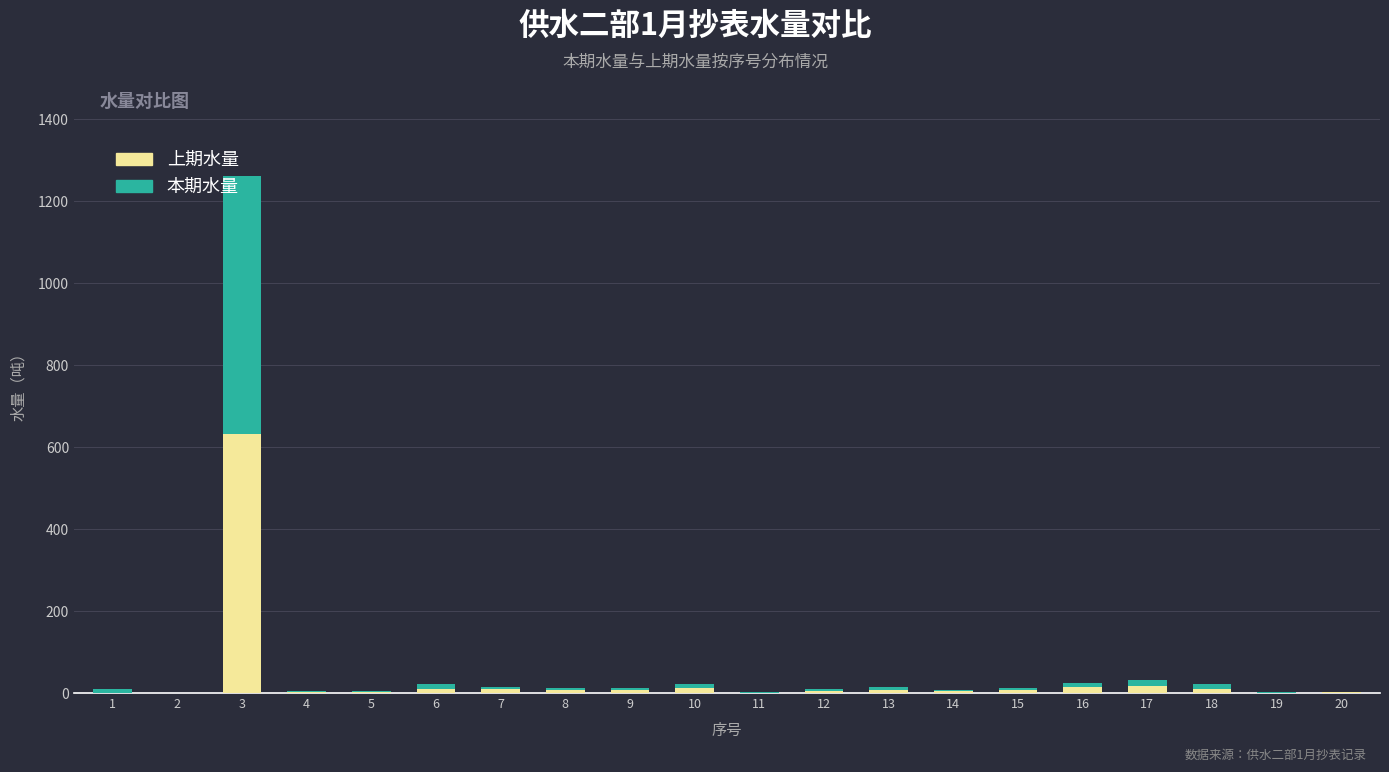

What is the sum of all 上期水量 values?

757